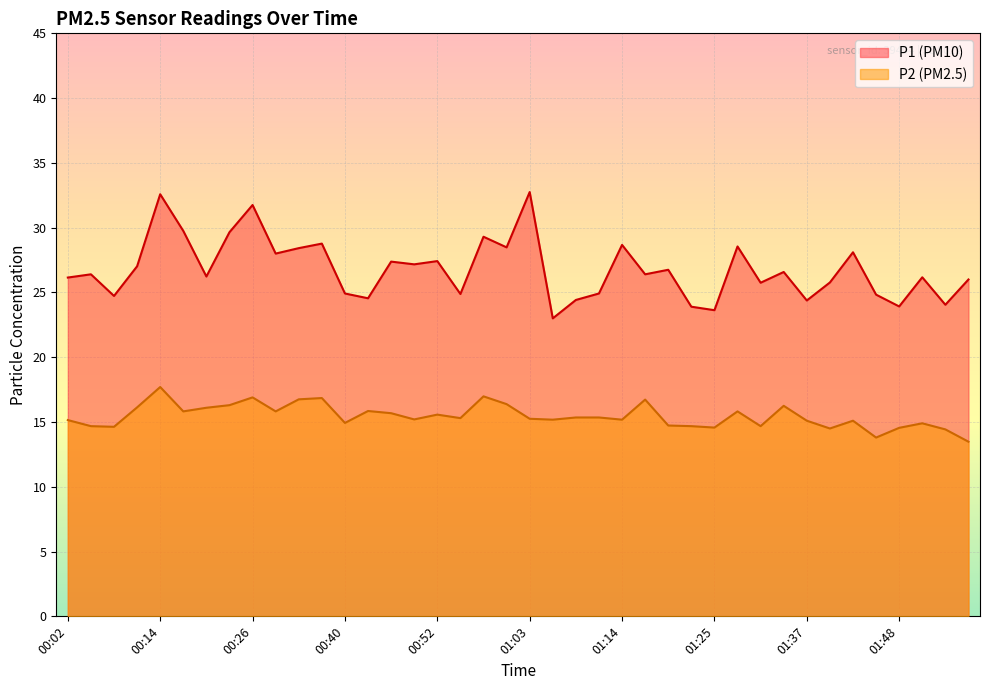

What are all the series names shown in the legend?

P1 (PM10), P2 (PM2.5)